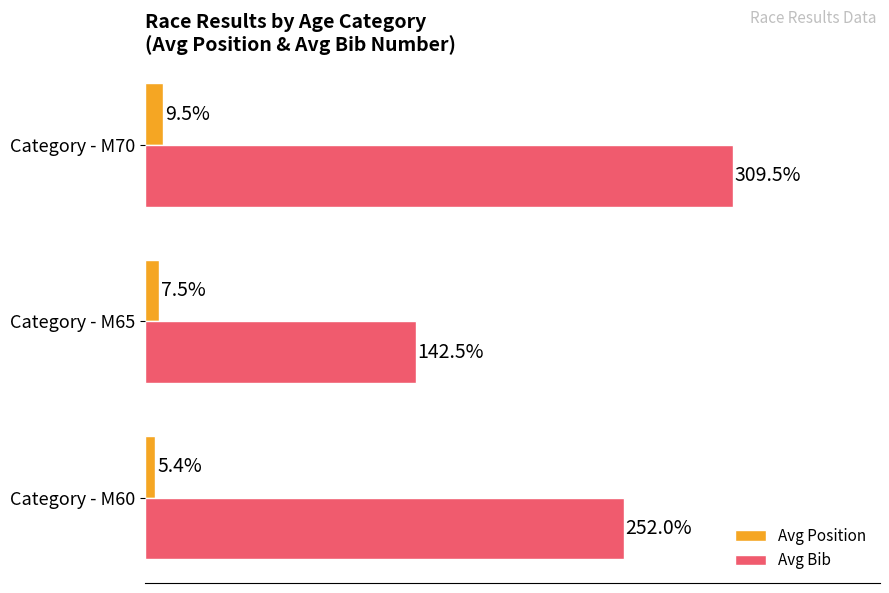

Which series has the widest spread of values?

Avg Bib